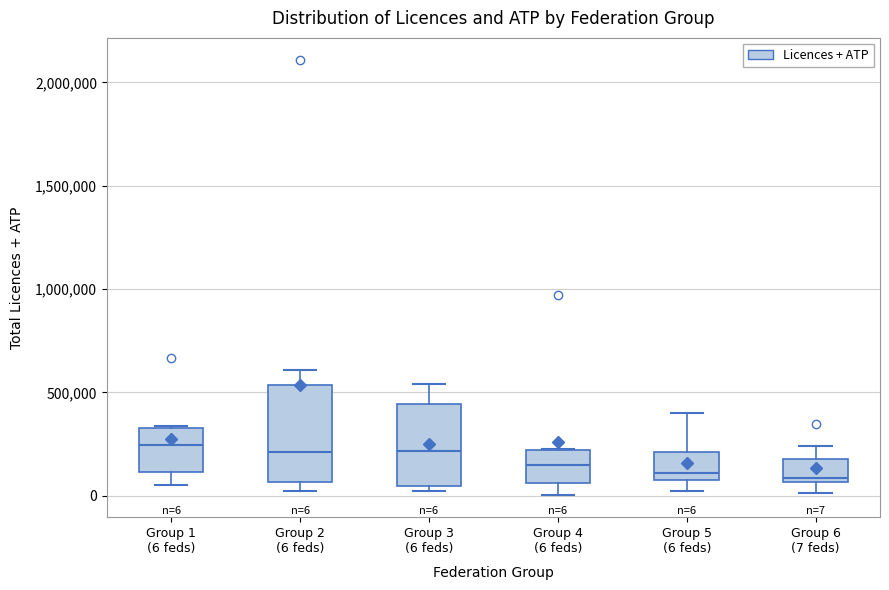

Comparing the boxes themselves (not the whiskers), which one is the tallest?

Group 2 (6 feds)